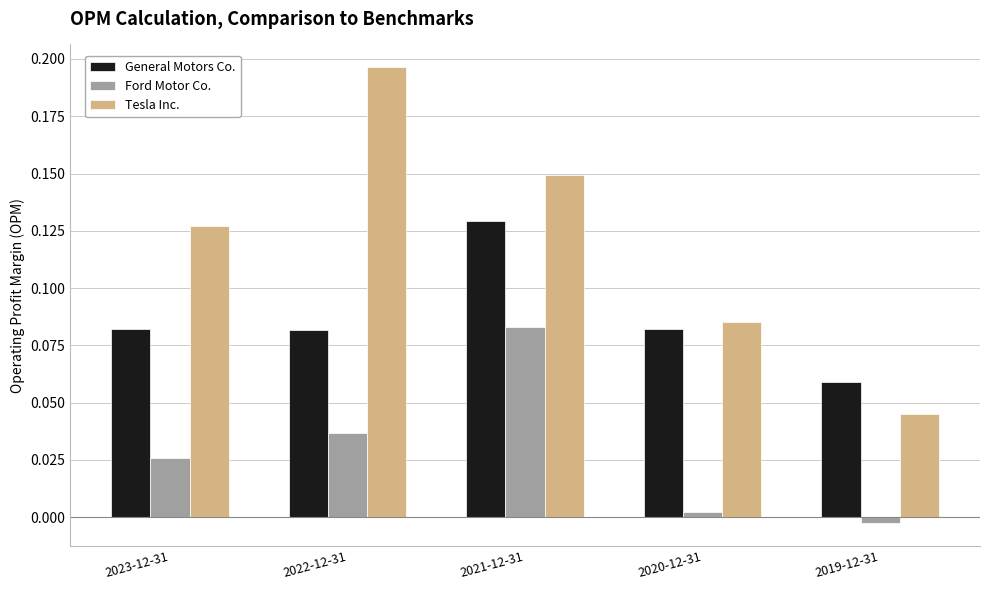

Count the number of data series in this chart.

3